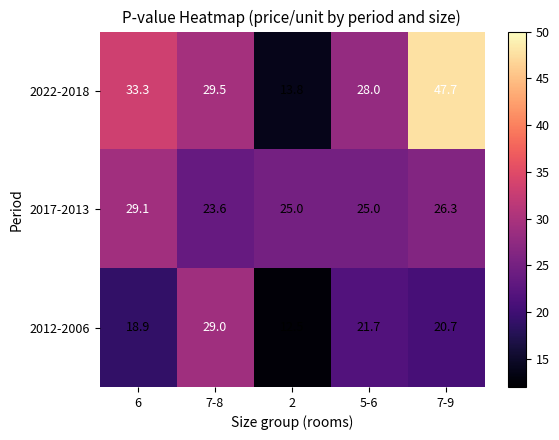

What is the average value of the 2022-2018 series?

30.5